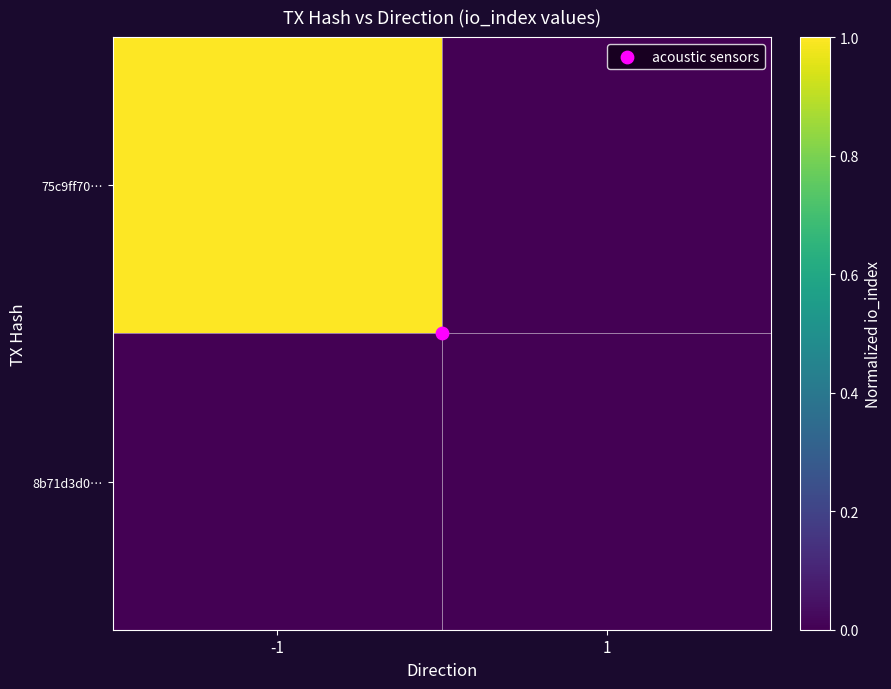

Reading right to left, extract all data points from this chart.

75c9ff70…: 1=0	-1=1
8b71d3d0…: 1=0	-1=0